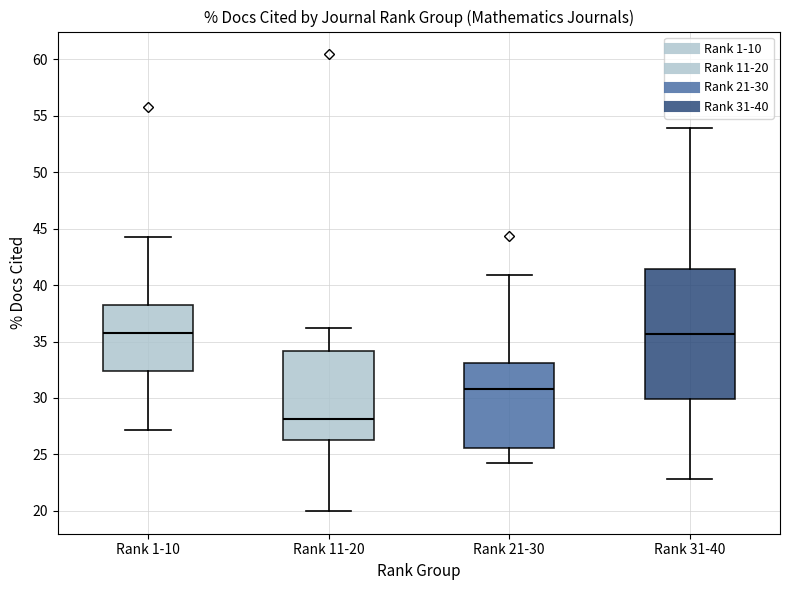

Reading left to right, transcribe this box plot: for each box, give where its median line is, the range the box spans, and where its two whiskers end, as read against the y-axis. The values are not printed on the chart, so give them approximately, as read against the axis.

Rank 1-10: median 36.0, box 32.5 to 38.5, whiskers 27.0 to 44.5
Rank 11-20: median 28.0, box 26.0 to 34.0, whiskers 20.0 to 36.0
Rank 21-30: median 31.0, box 25.5 to 33.0, whiskers 24.5 to 41.0
Rank 31-40: median 35.5, box 30.0 to 41.5, whiskers 23.0 to 54.0